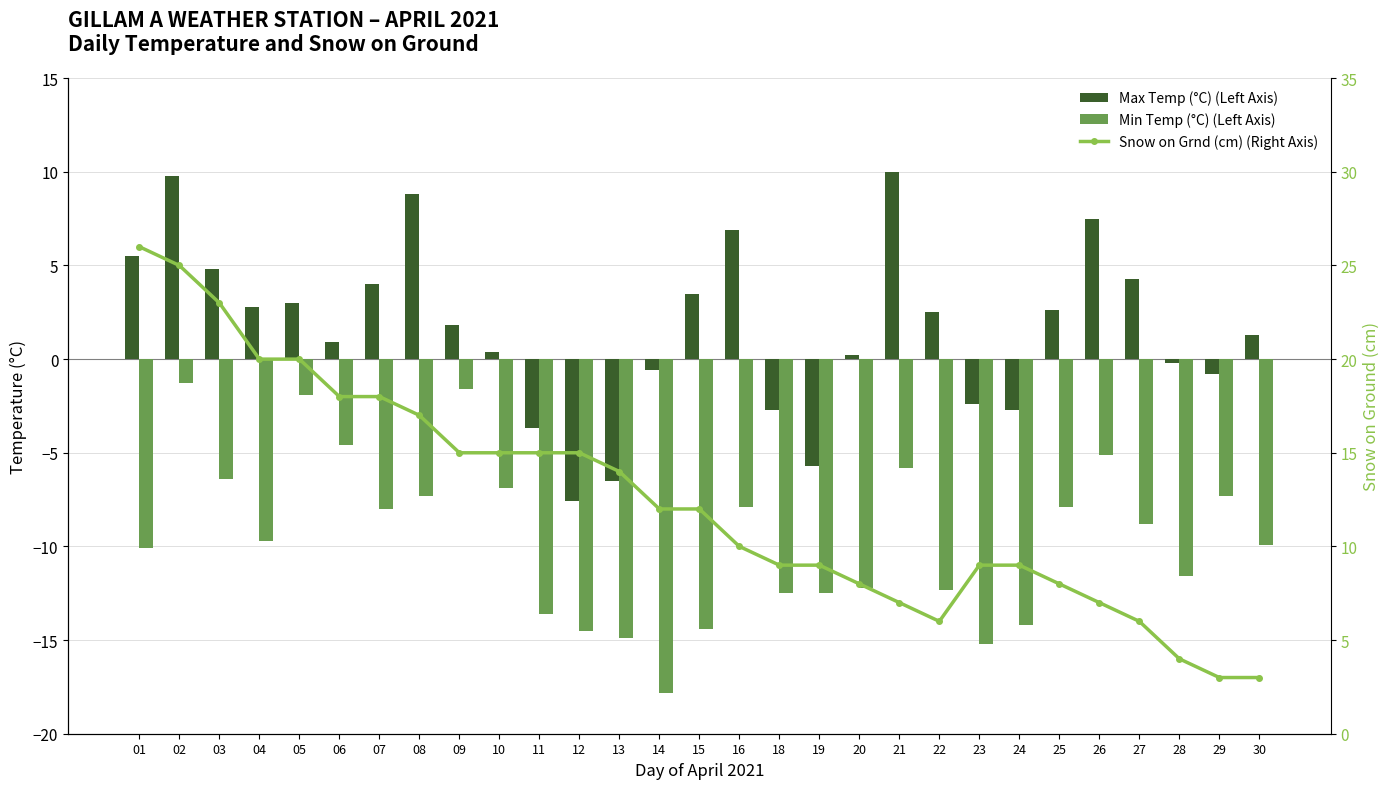

What is the difference between the highest and lowest values at 27?

14.8